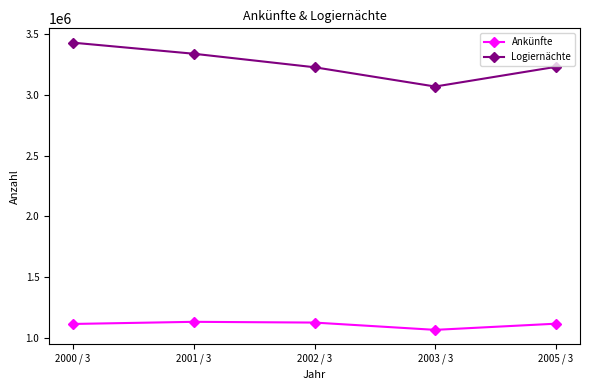

At which category is the sum across all series the highest?

2000 / 3